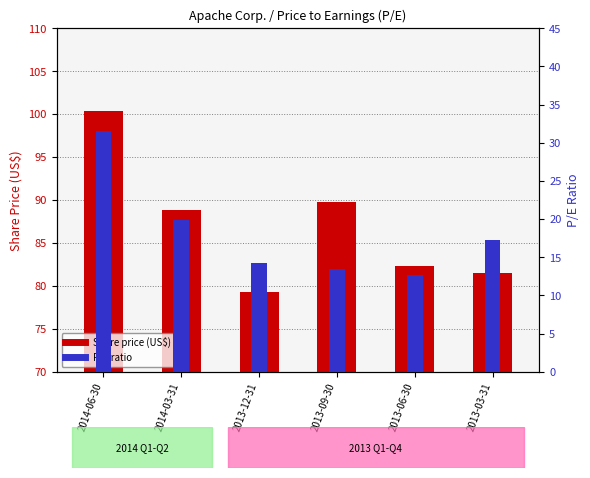

At which label does Share price (US$) reach its minimum?

2013-12-31